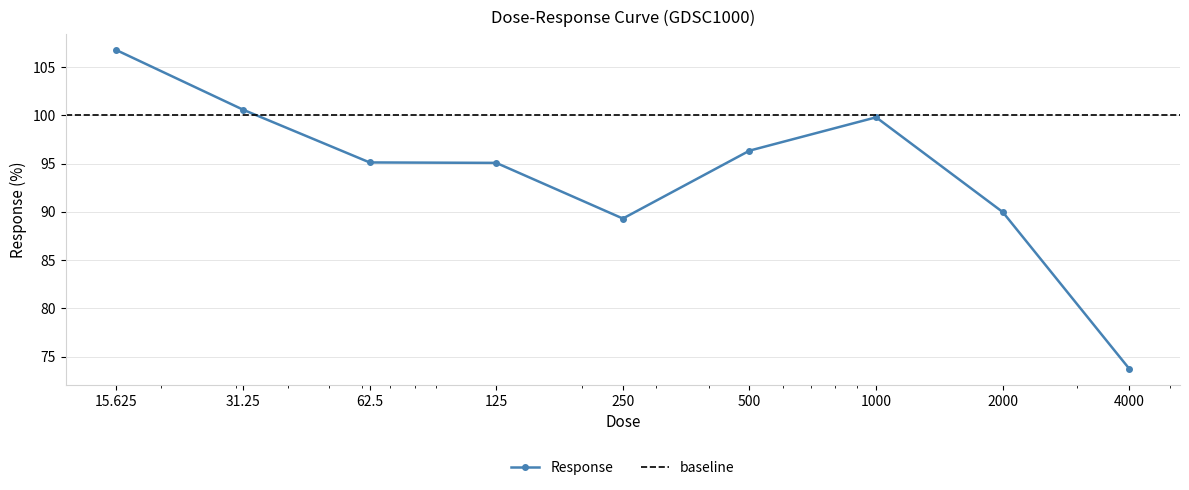

Reading right to left, what are all the values shown in this chart?

4000.0=73.7	2000.0=90.0	1000.0=99.8	500.0=96.3	250.0=89.3	125.0=95.1	62.5=95.1	31.25=100.6	15.625=106.8